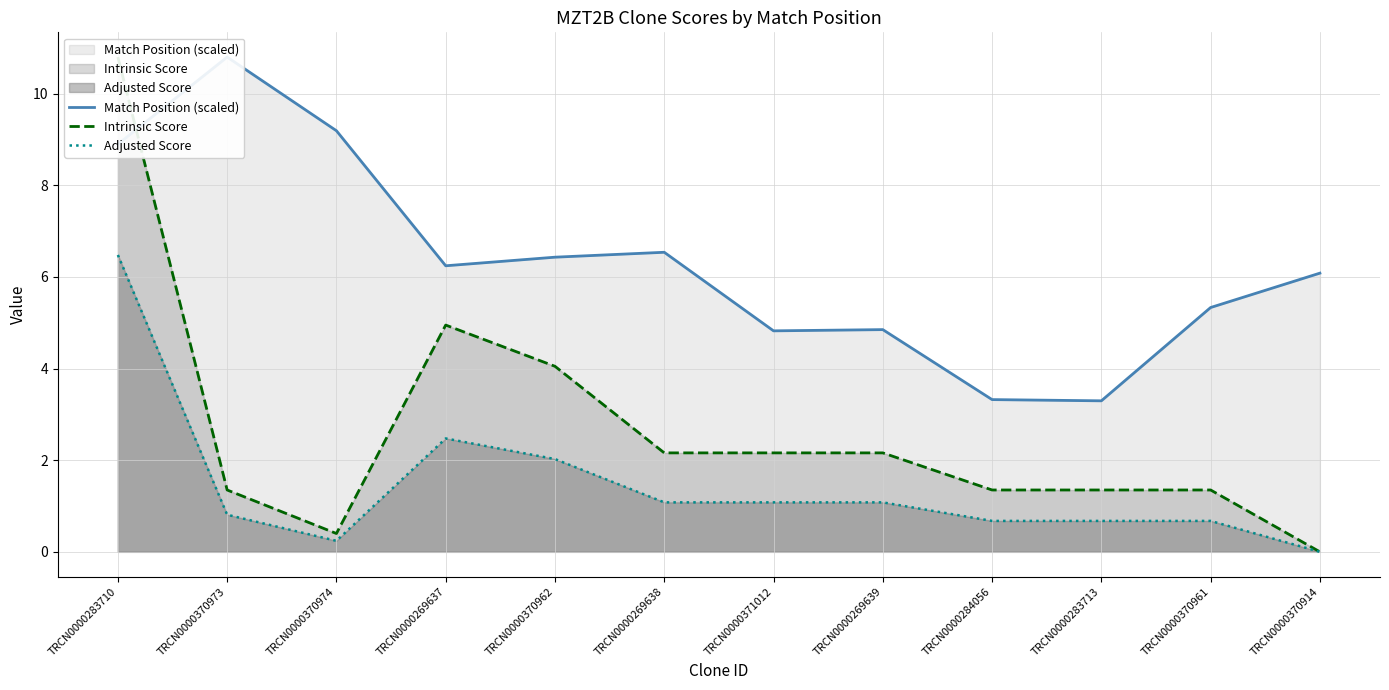

At which category does the chart reach its peak across all series?

TRCN0000370973